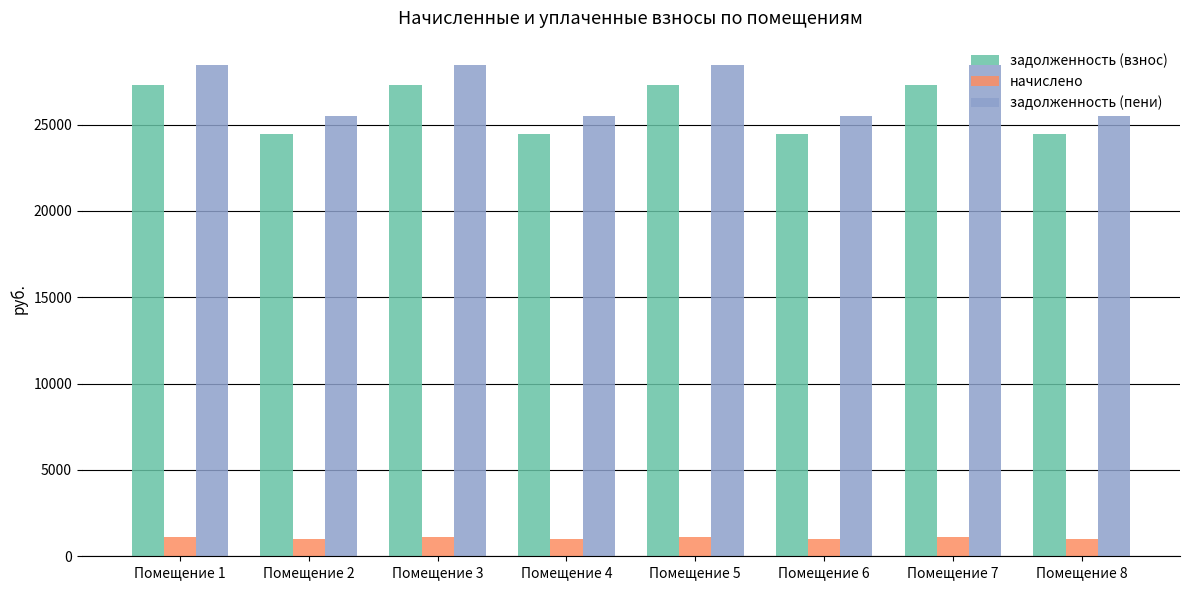

What is the highest value of the задолженность (взнос) series?

27311.0